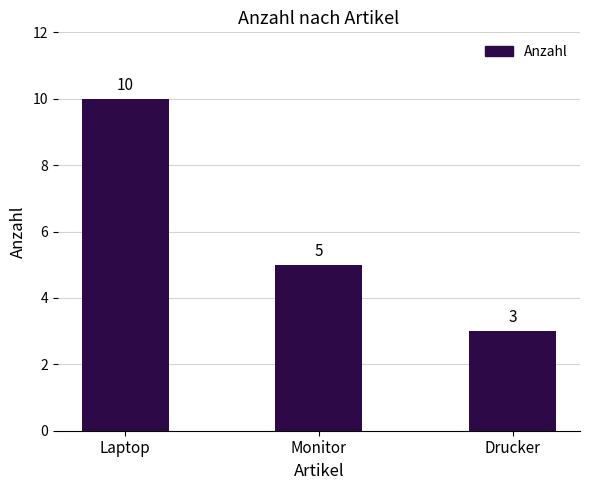

How many values are below 5?

1